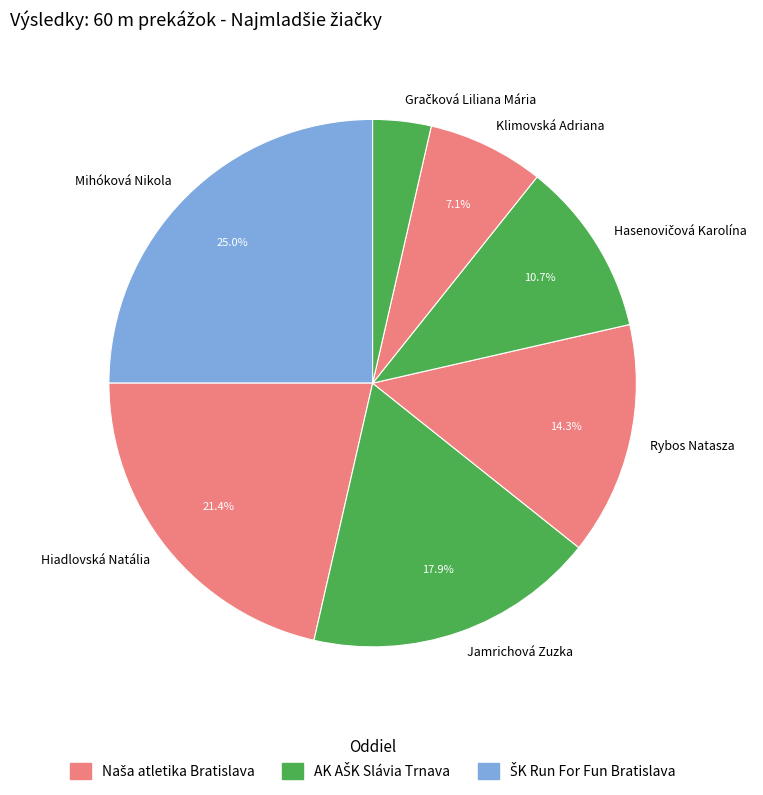

Is there a majority slice in this chart?

No